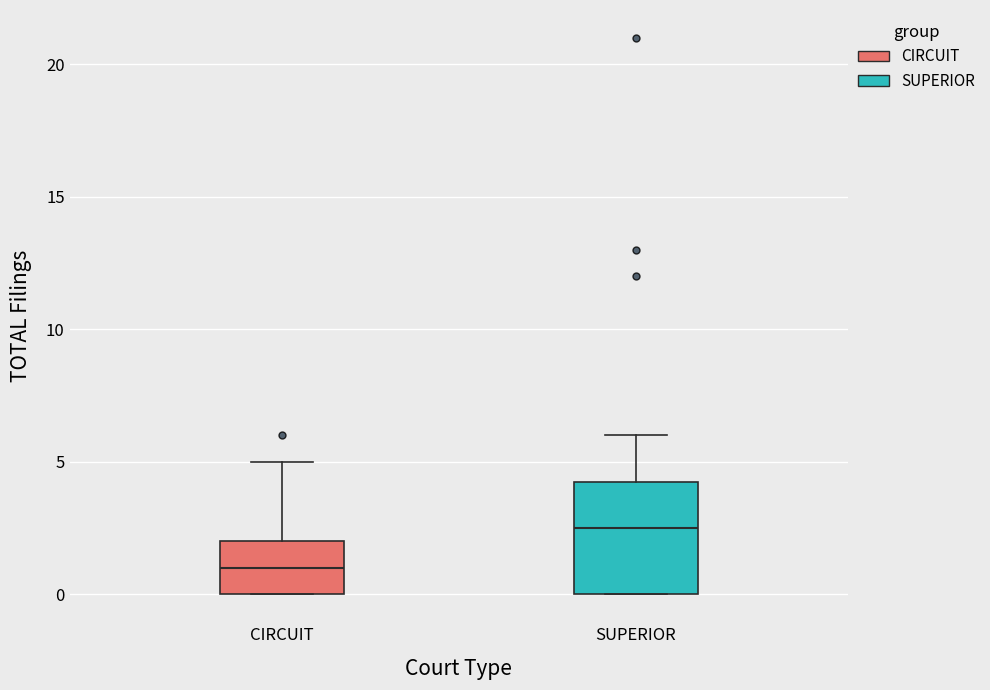

Which box has the highest median line?

SUPERIOR